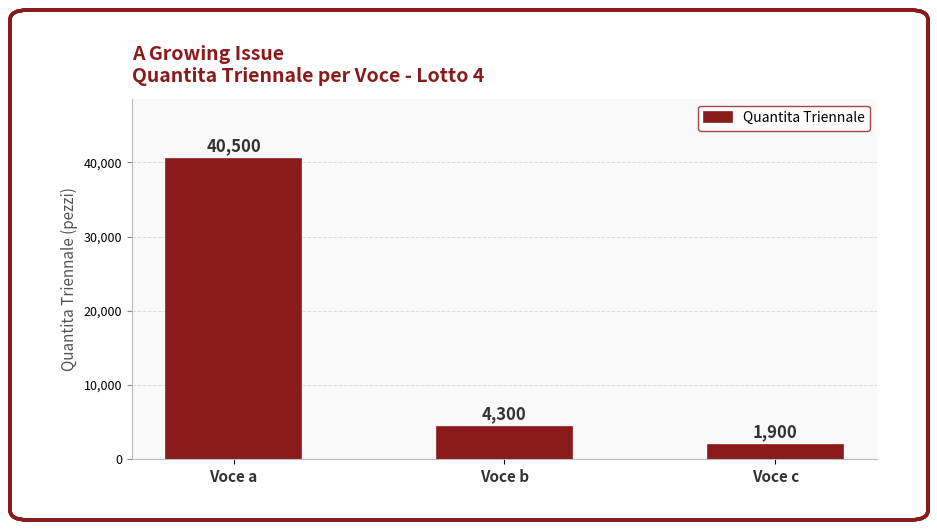

What is the difference between the values at Voce b and Voce c?

2400